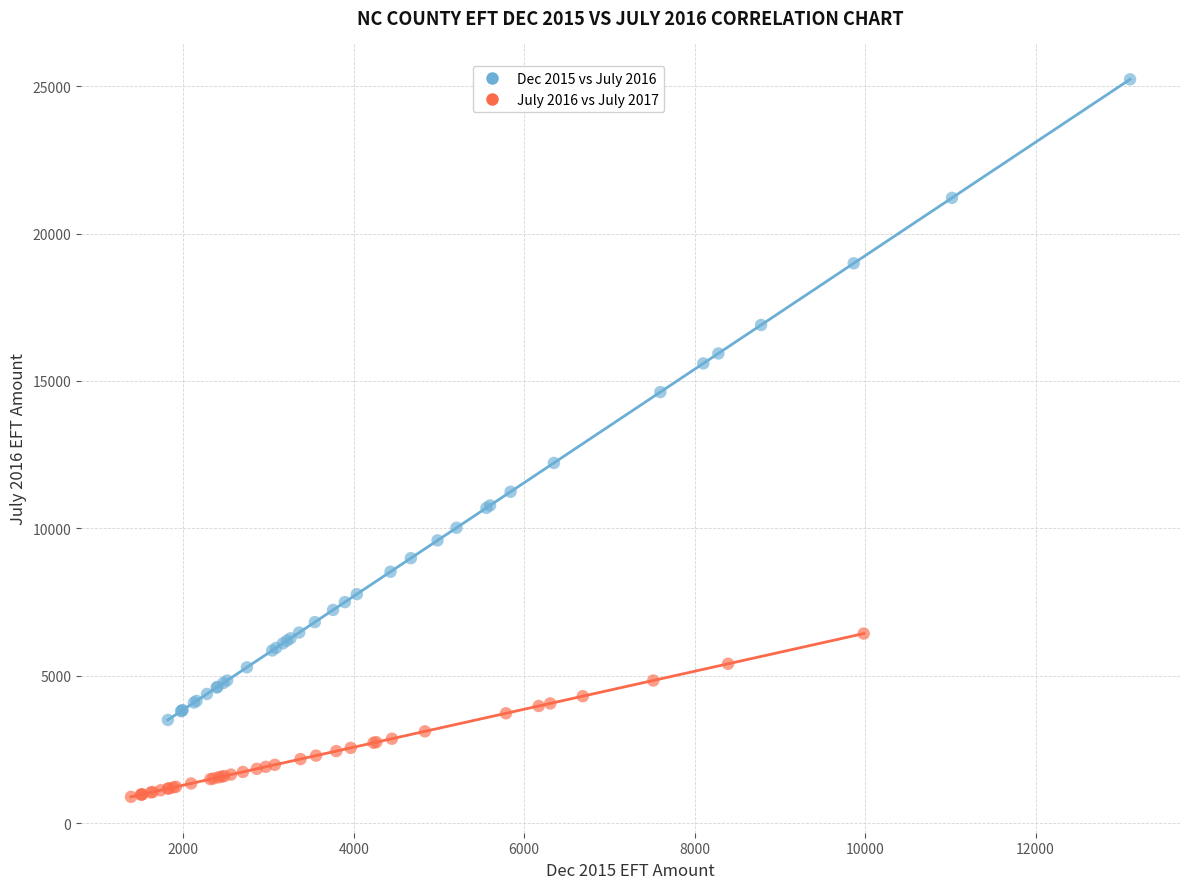

Which series contains the highest Y value?

Dec 2015 vs July 2016